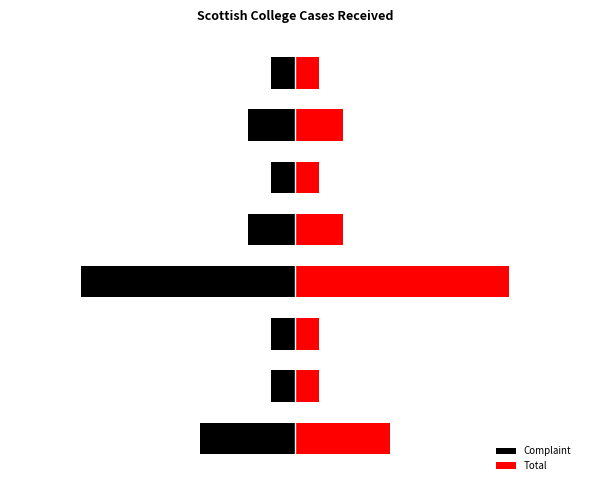

How many Total values are between 1 and 4?

7